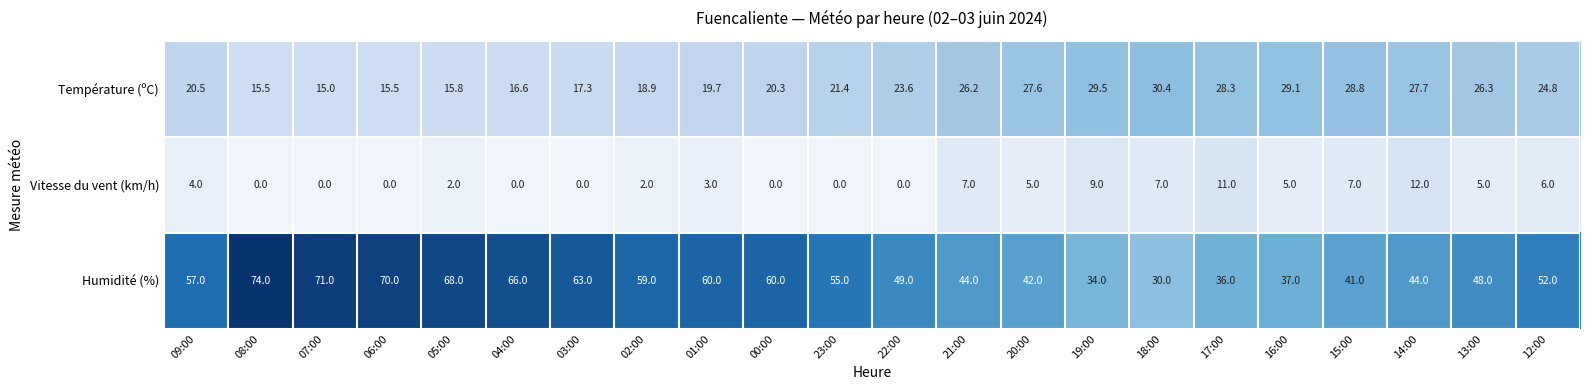

Rank the series by their average value, from lowest to highest.

Vitesse du vent (km/h), Température (ºC), Humidité (%)